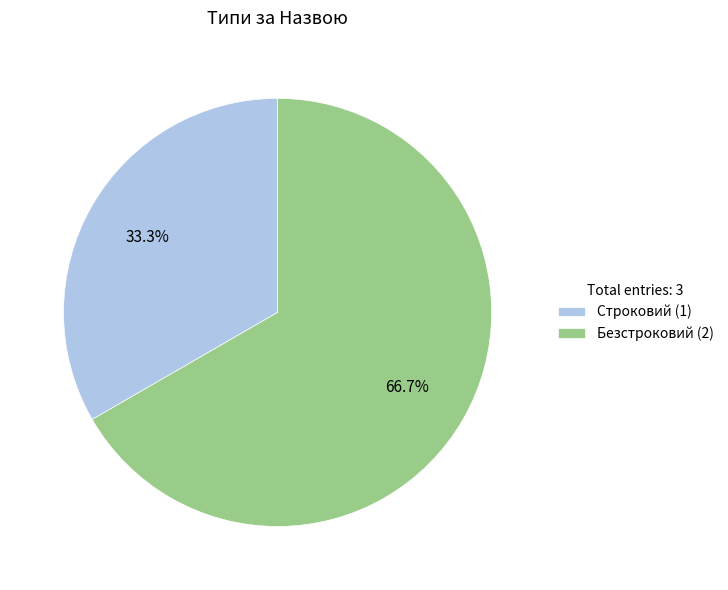

How many segments does this pie chart have?

2